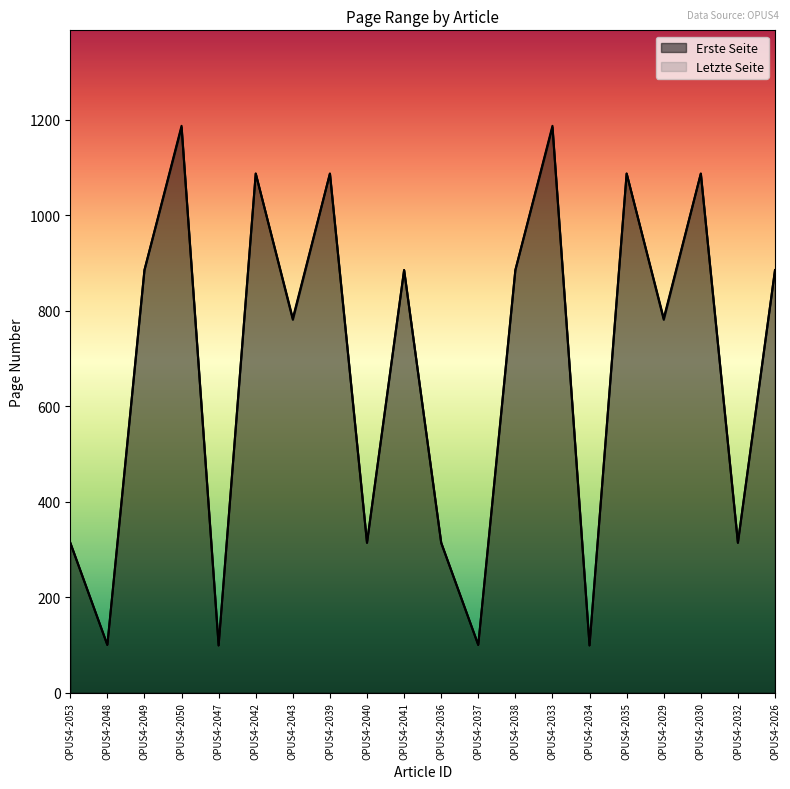

How many distinct data groups are displayed?

2